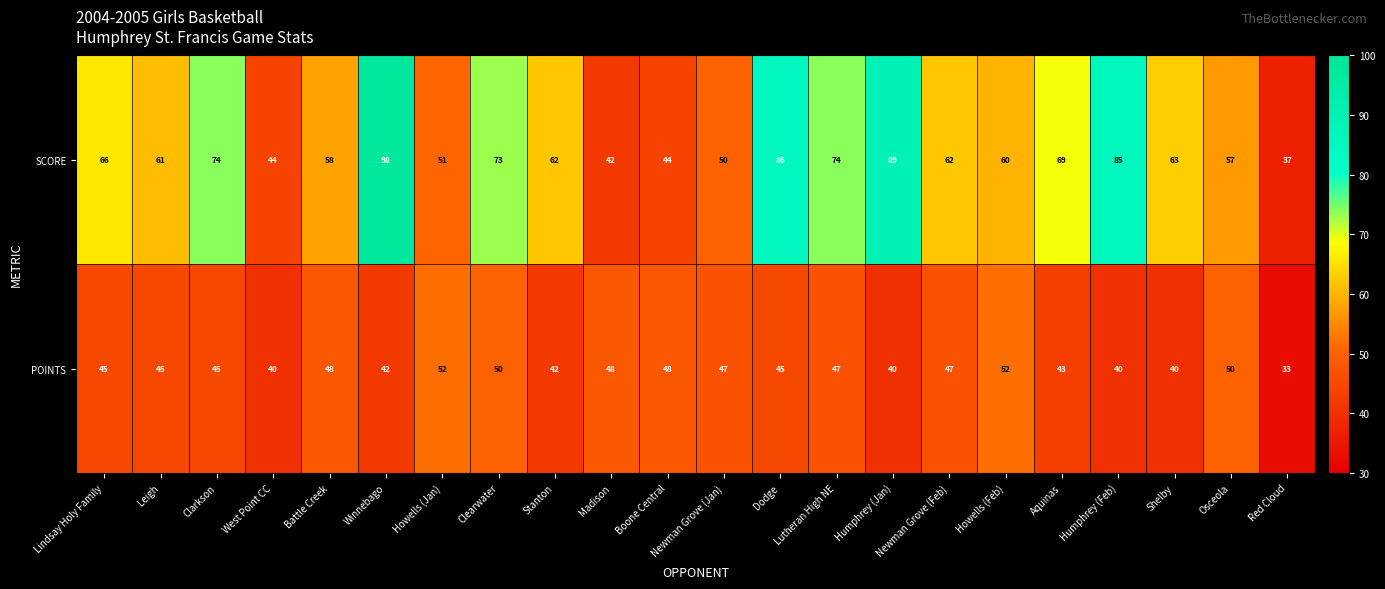

Count the number of data series in this chart.

2